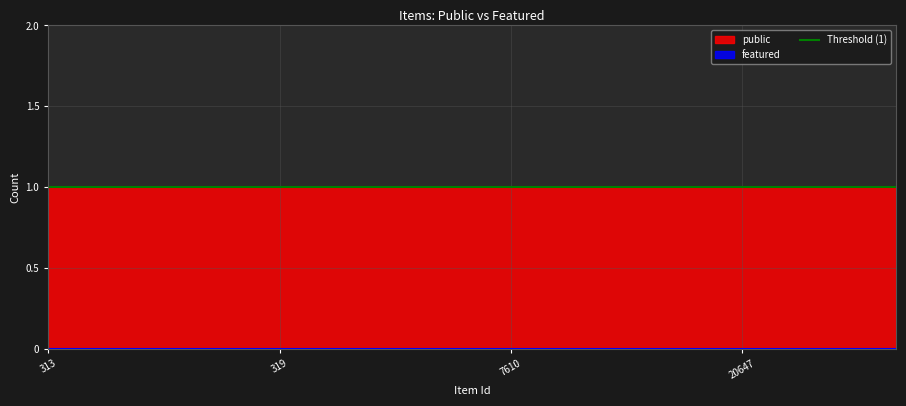

True or false: featured and public intersect in this chart.

False